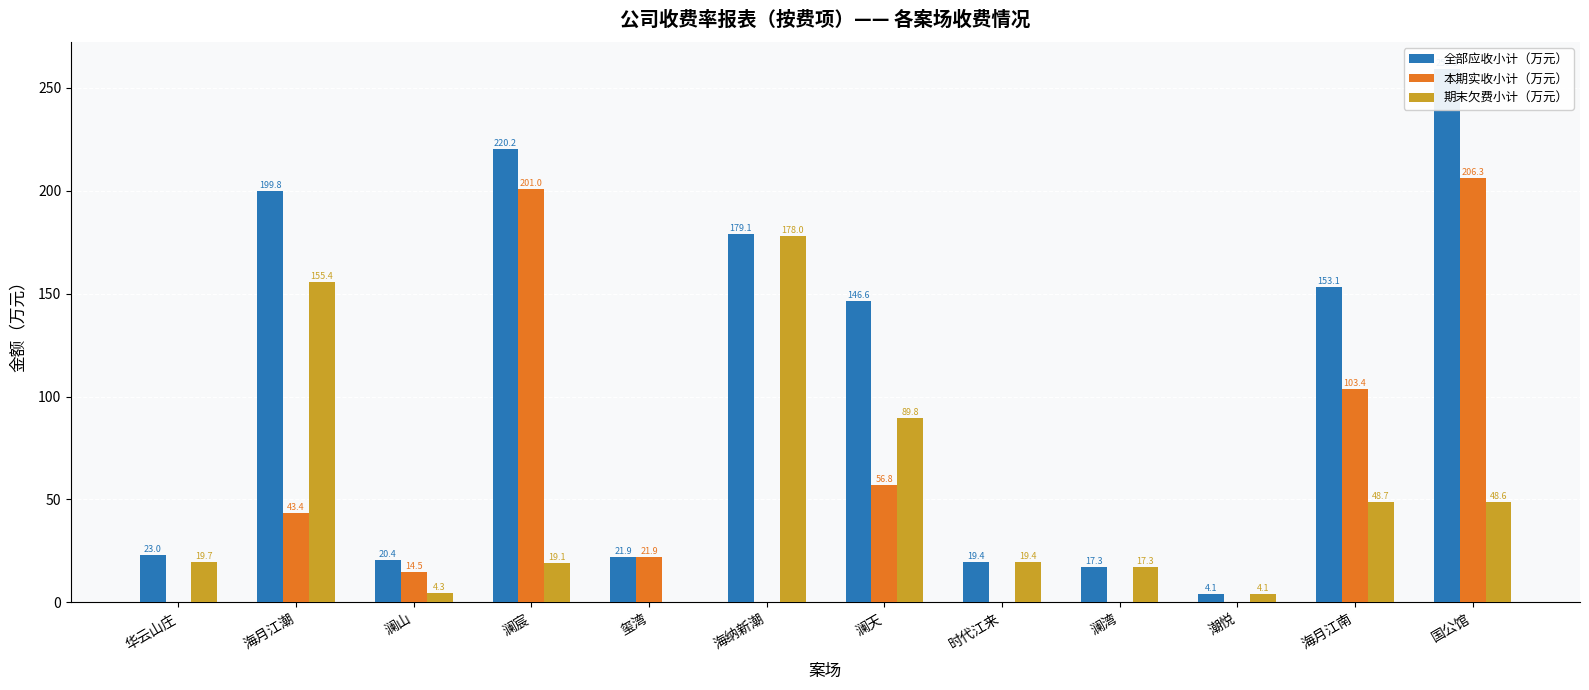

What position from the left is 海纳新潮?

6